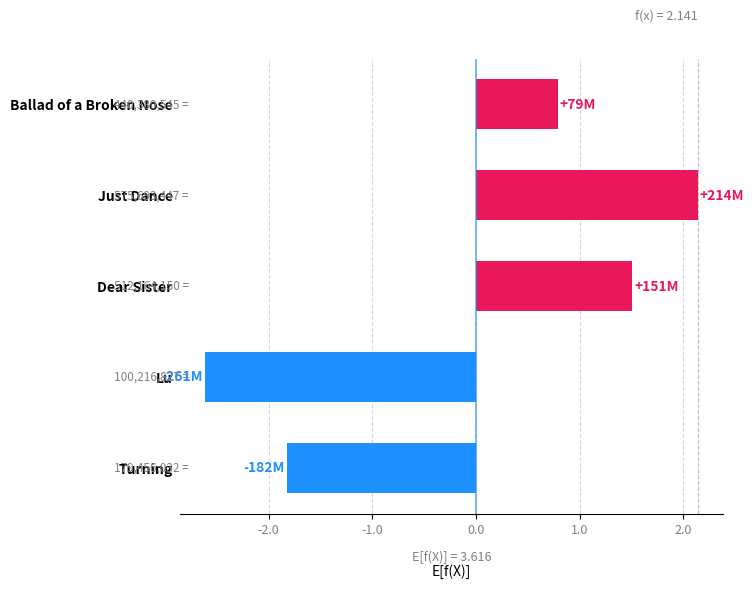

What is the smallest value displayed?

-261365373.2